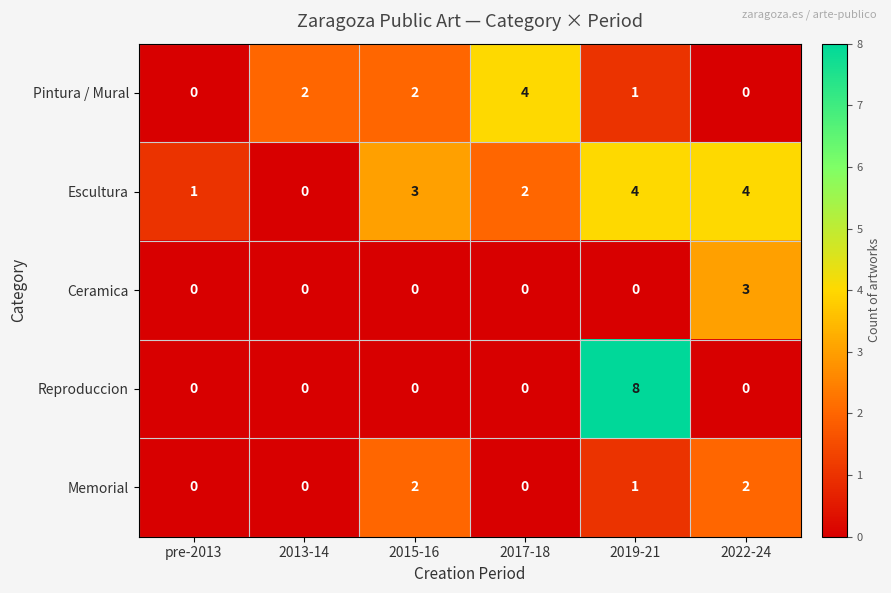

Is it true that Memorial equals 0 at 2017-18?

True